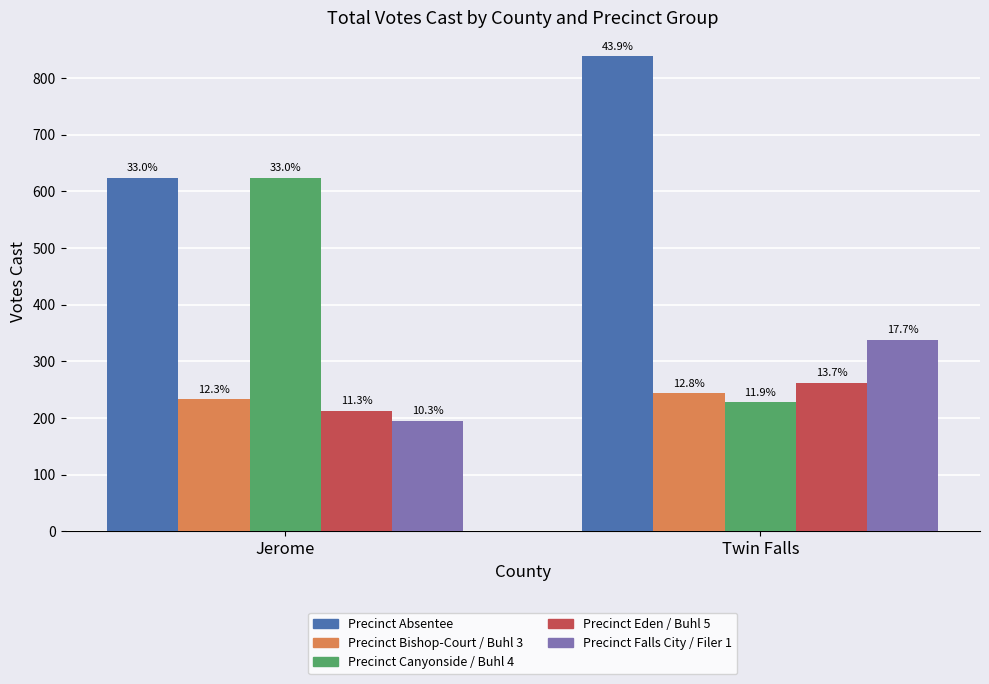

Are the bars horizontal?

No